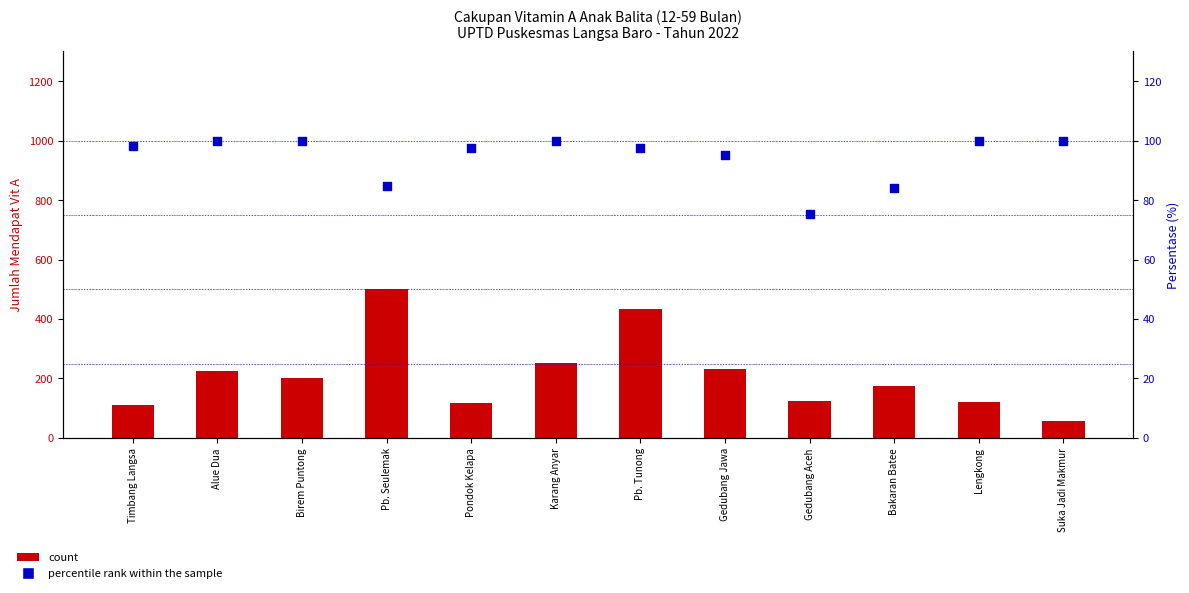

Which series reaches the minimum Y coordinate?

count